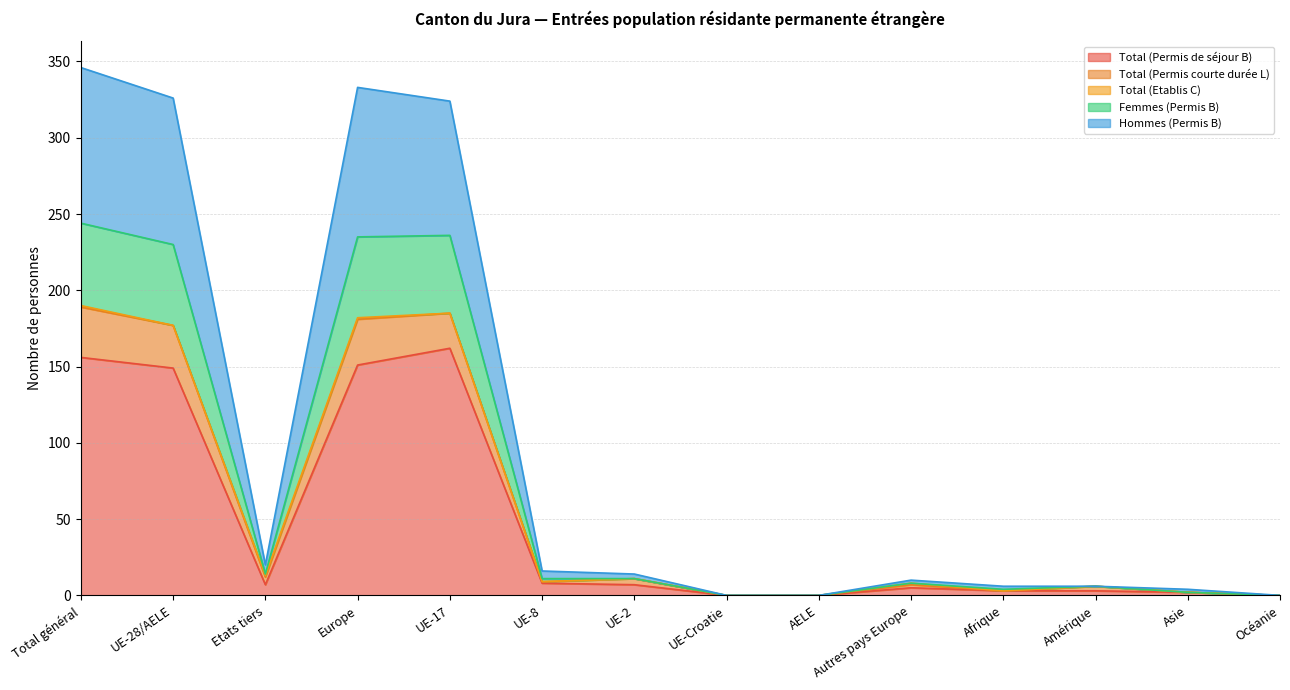

Does the chart display data point markers on the line(s)?

No